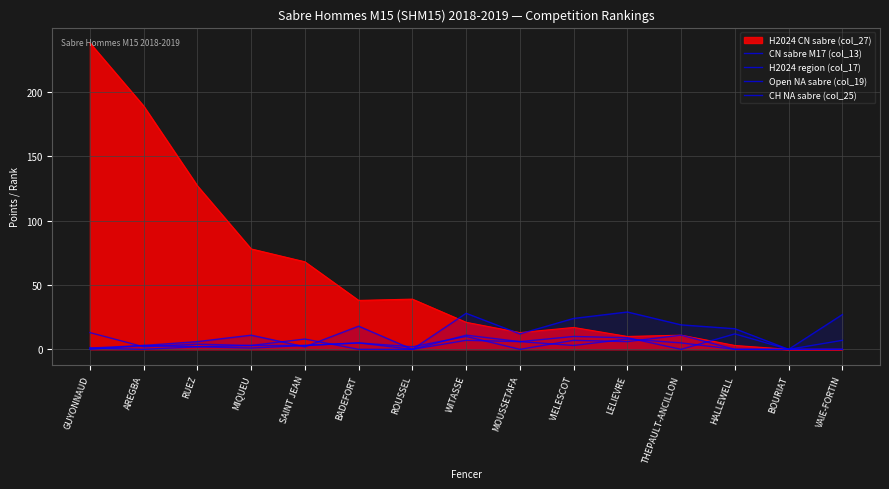

Does the chart display data point markers on the line(s)?

No